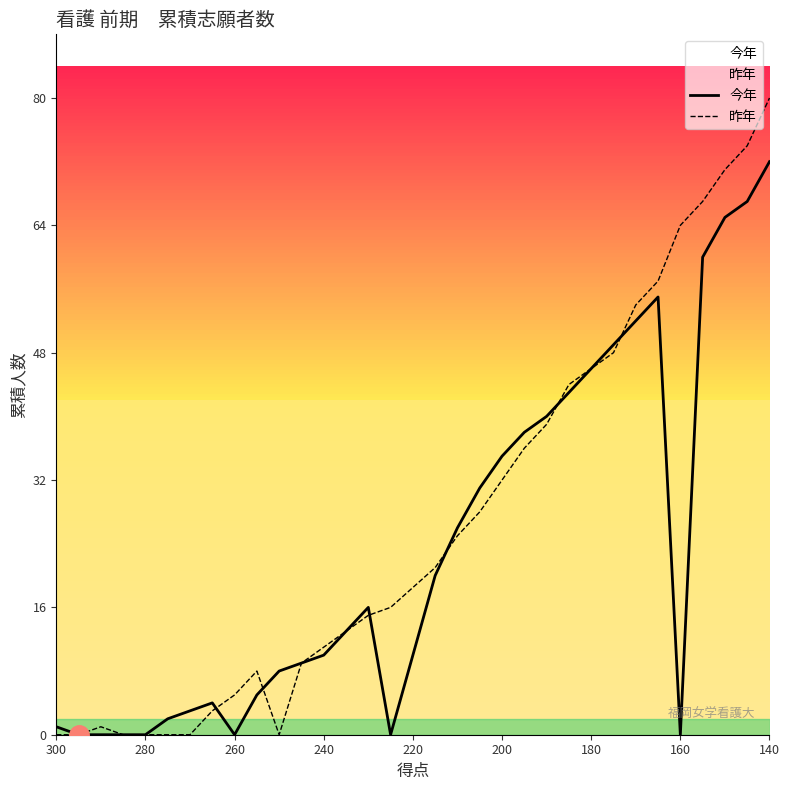

At how many categories does at least one series exceed 57?

5